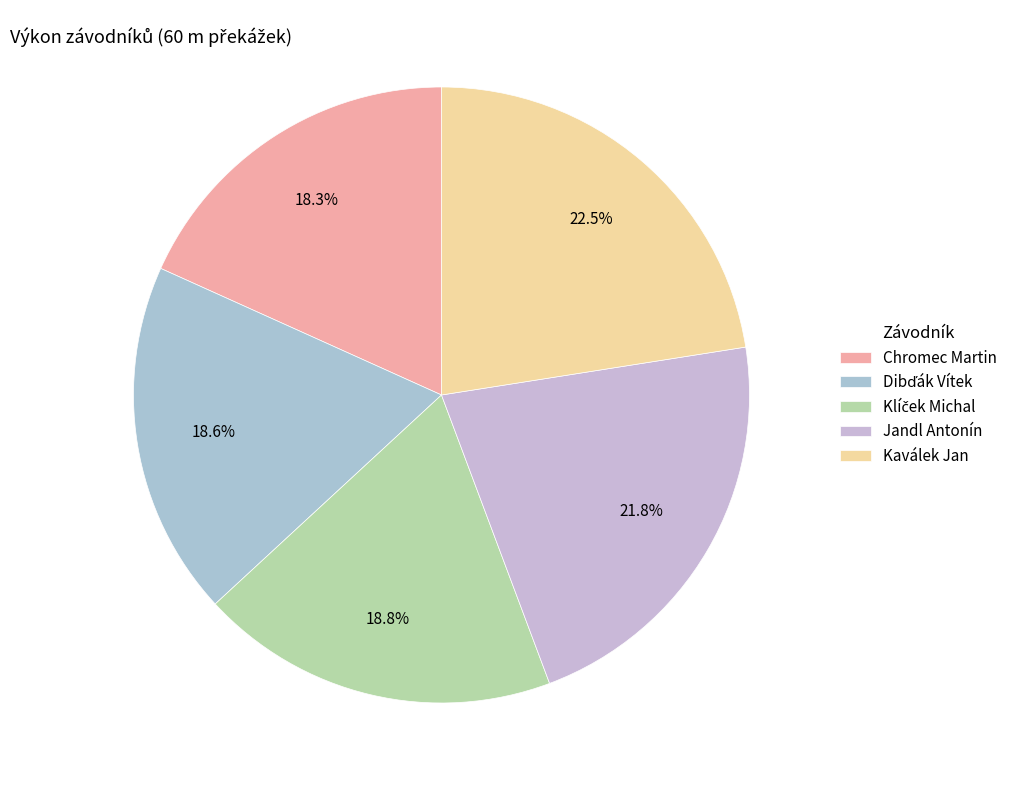

To the nearest percent, what percentage of the pie is Dibďák Vítek?

19%